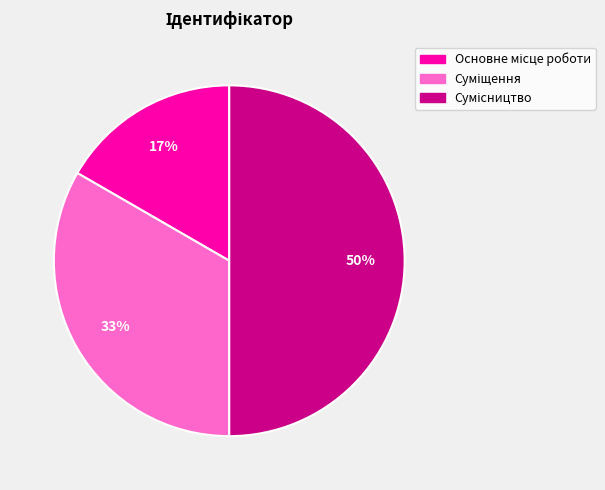

To the nearest percent, what is the average slice percentage?

33%